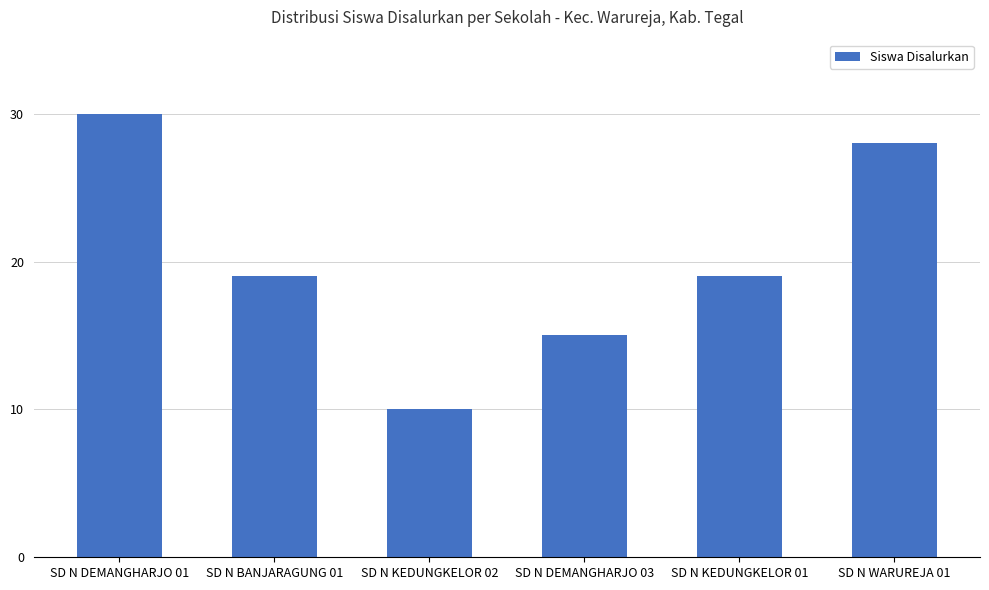

At which category does the chart reach its peak across all series?

SD N DEMANGHARJO 01